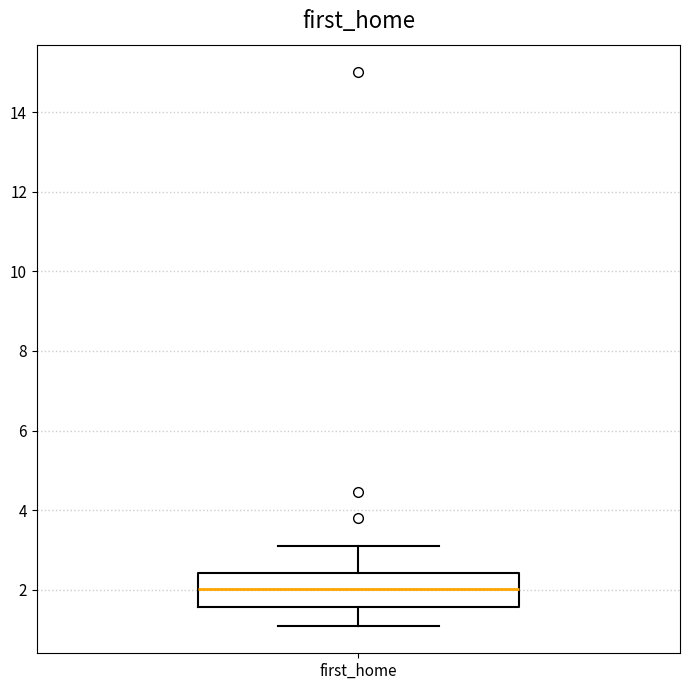

Read this box plot against the y-axis: the position of the median line, the range covered by the box, and the ends of both whiskers. The values are not printed on the chart, so give them approximately, as read against the axis.

median 2.0, box 1.6 to 2.4, whiskers 1.2 to 3.2